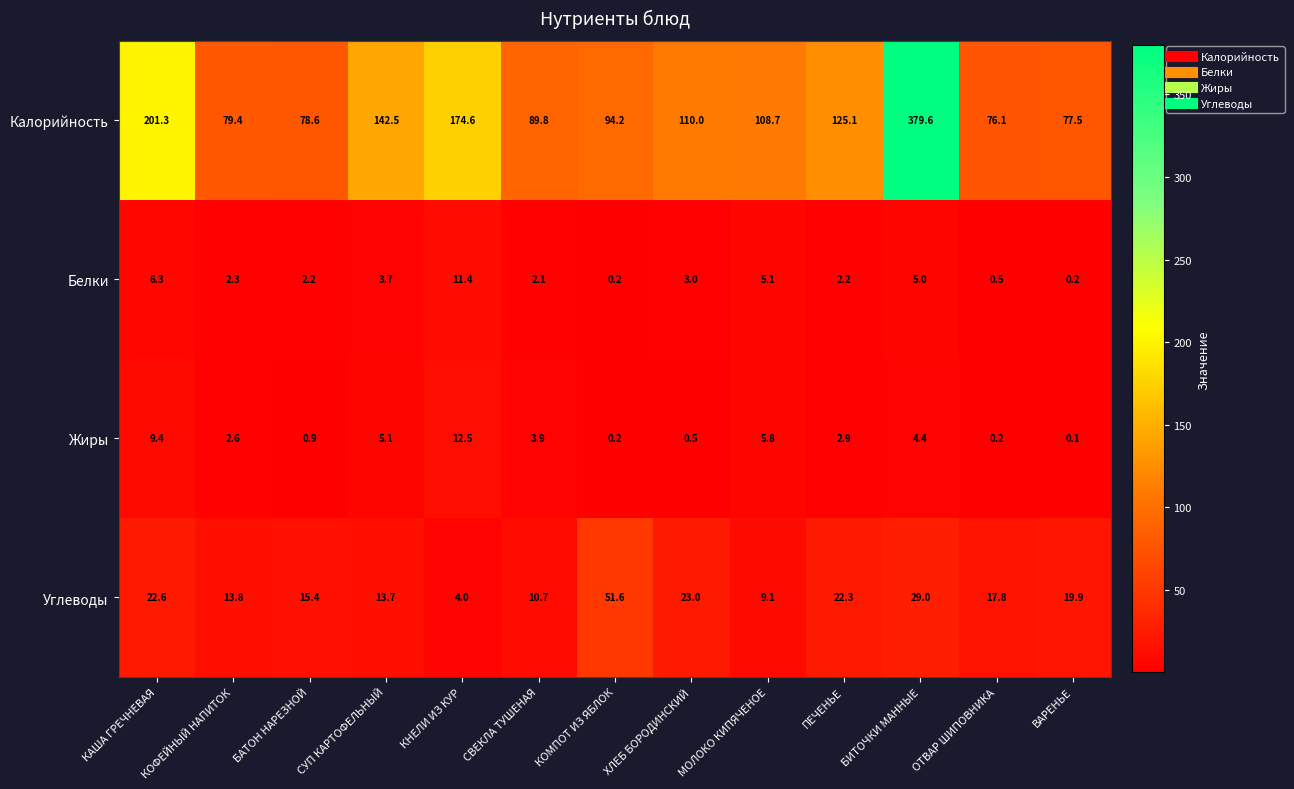

Which series has the widest spread of values?

Калорийность